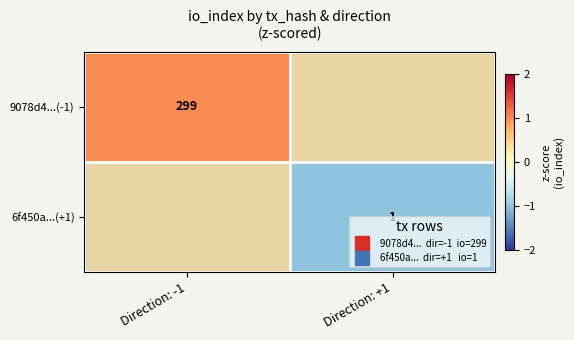

At Direction: +1, list the series in order from largest to smallest.

9078d4...(-1), 6f450a...(+1)